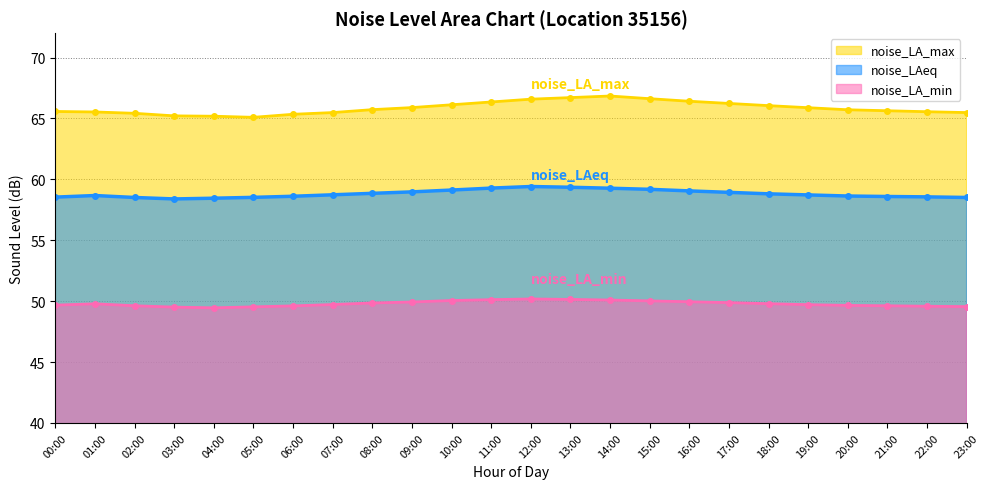

At which category is the sum across all series the highest?

14:00